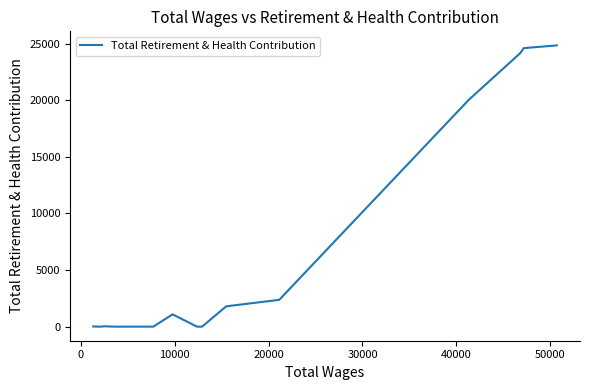

What is the difference between the maximum and minimum values?

24844